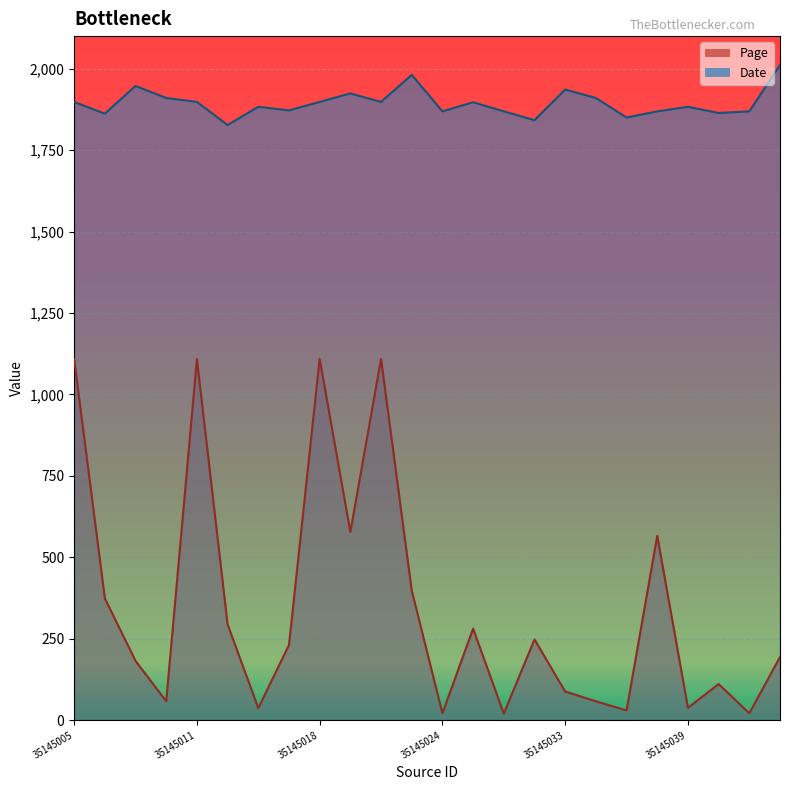

What position from the right is 35145010?

21